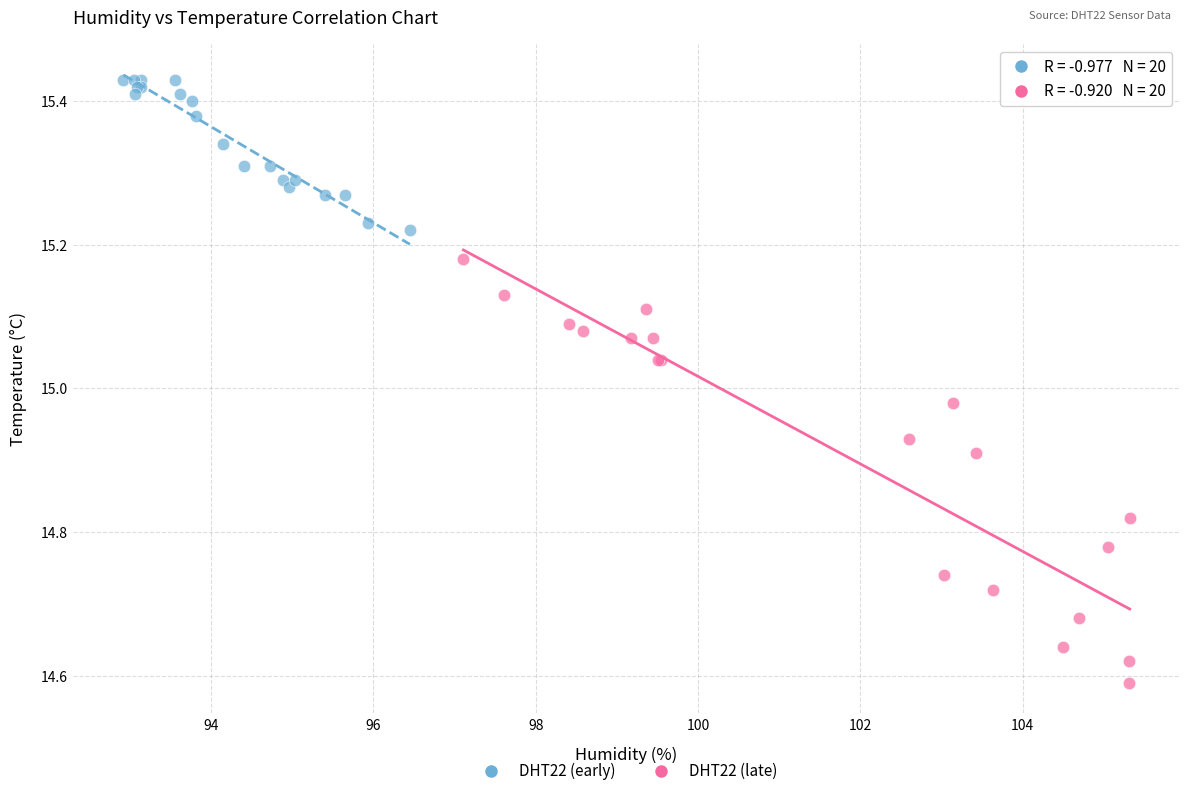

Which series reaches the minimum Y coordinate?

DHT22 (late)